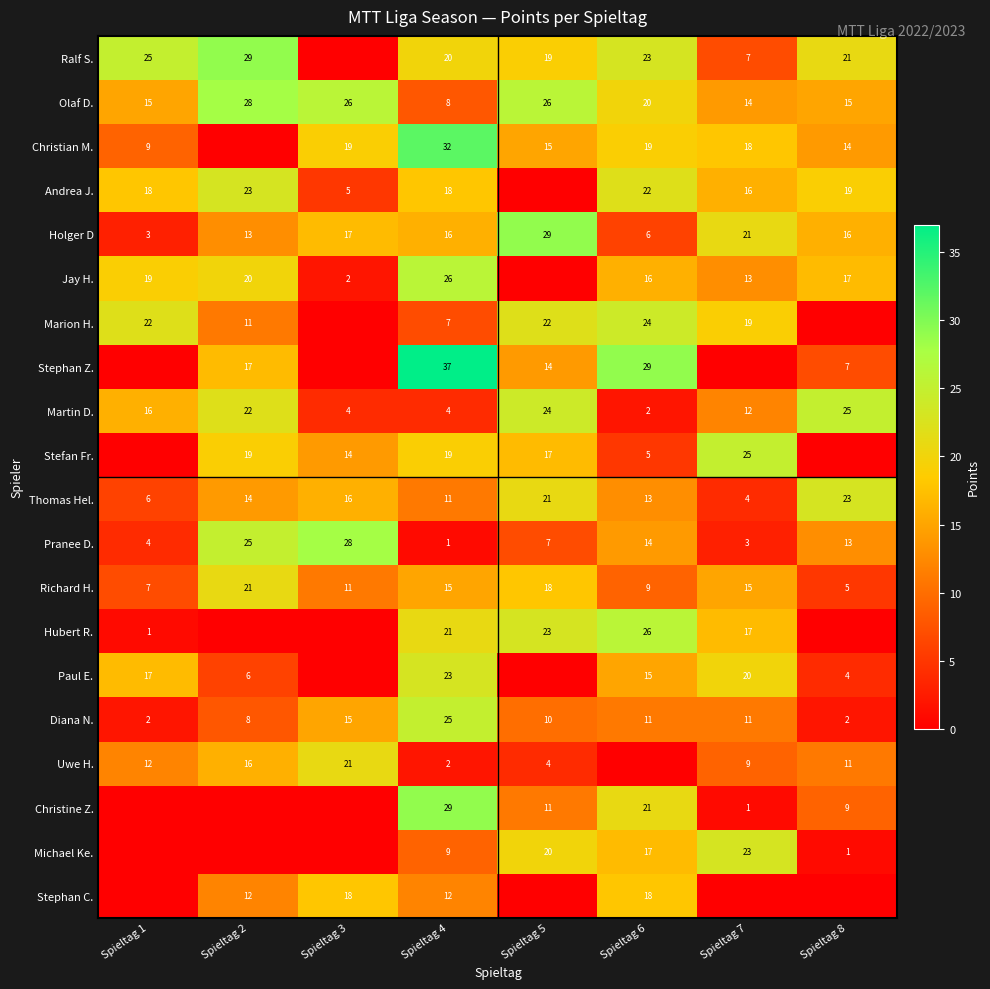

What is the sum of all Martin D. values?

109